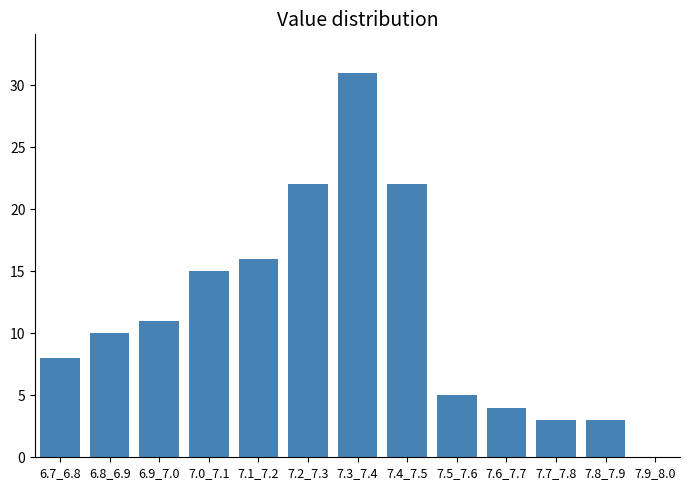

Reading left to right, list all the values displayed in this chart.

6.7_6.8=8	6.8_6.9=10	6.9_7.0=11	7.0_7.1=15	7.1_7.2=16	7.2_7.3=22	7.3_7.4=31	7.4_7.5=22	7.5_7.6=5	7.6_7.7=4	7.7_7.8=3	7.8_7.9=3	7.9_8.0=0